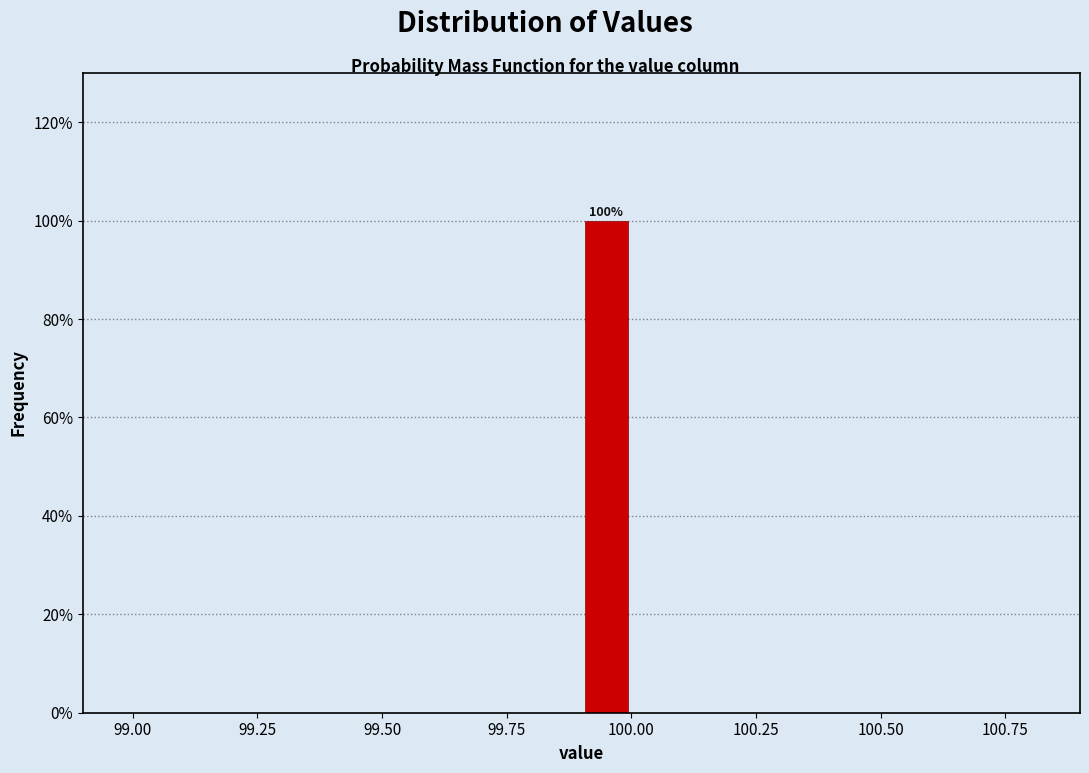

Around what value on the x-axis is the tallest bar? Give the approximate position of its centre, as read against the axis.

99.95